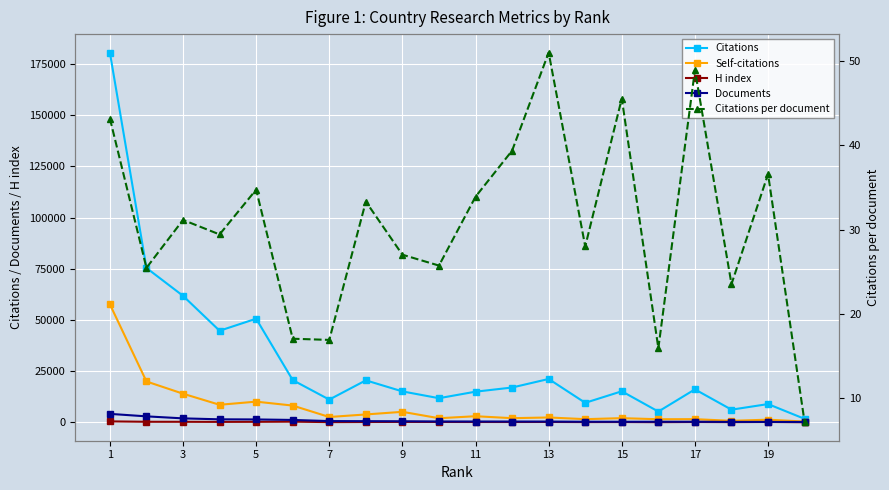

True or false: Citations and Self-citations intersect in this chart.

False